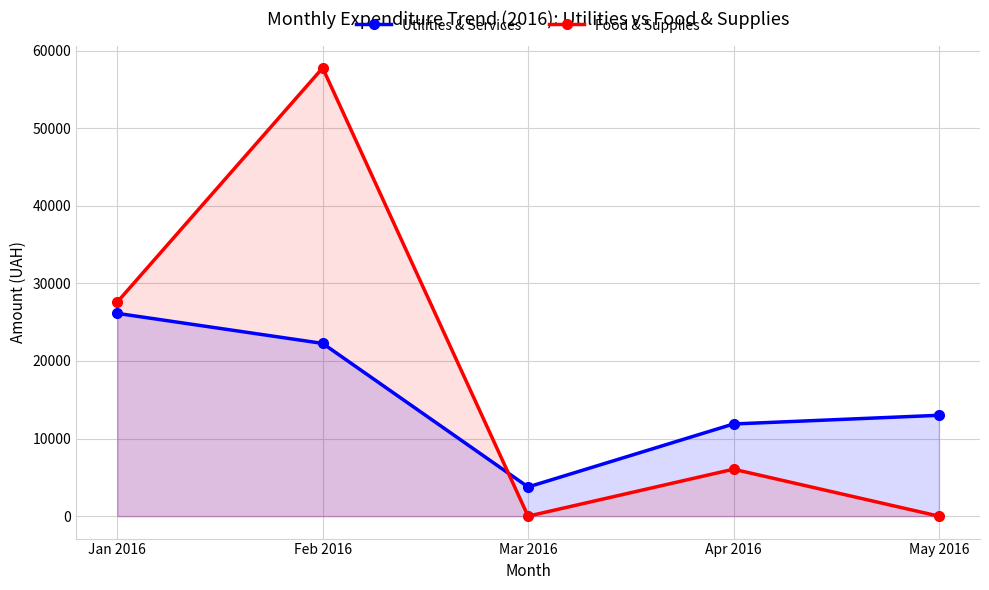

How many lines are shown in the chart?

2